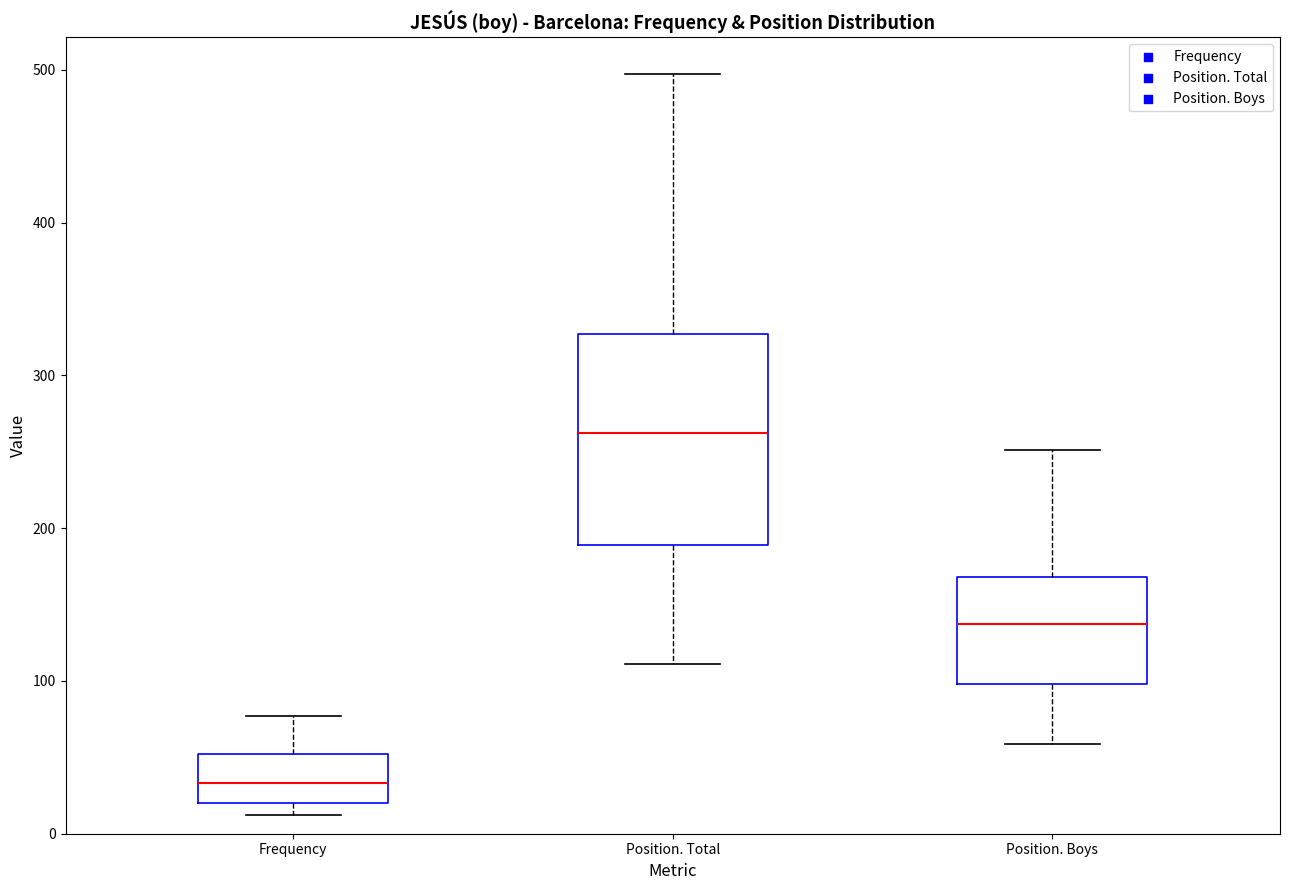

Which box has the lowest median line?

Frequency